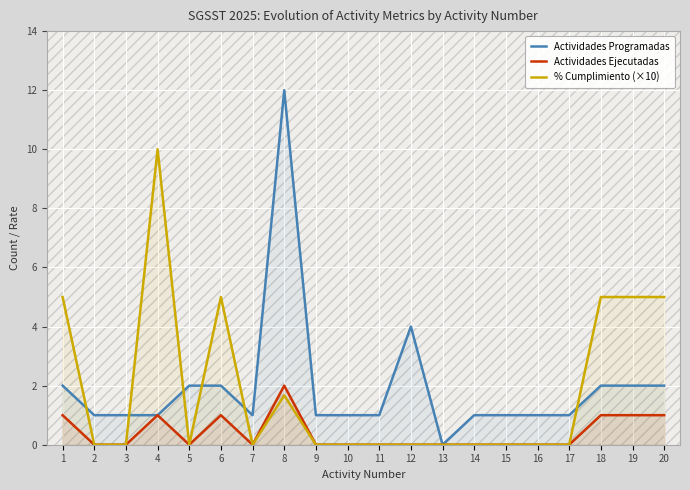

What is the difference between the highest and lowest values at 5?

2.0